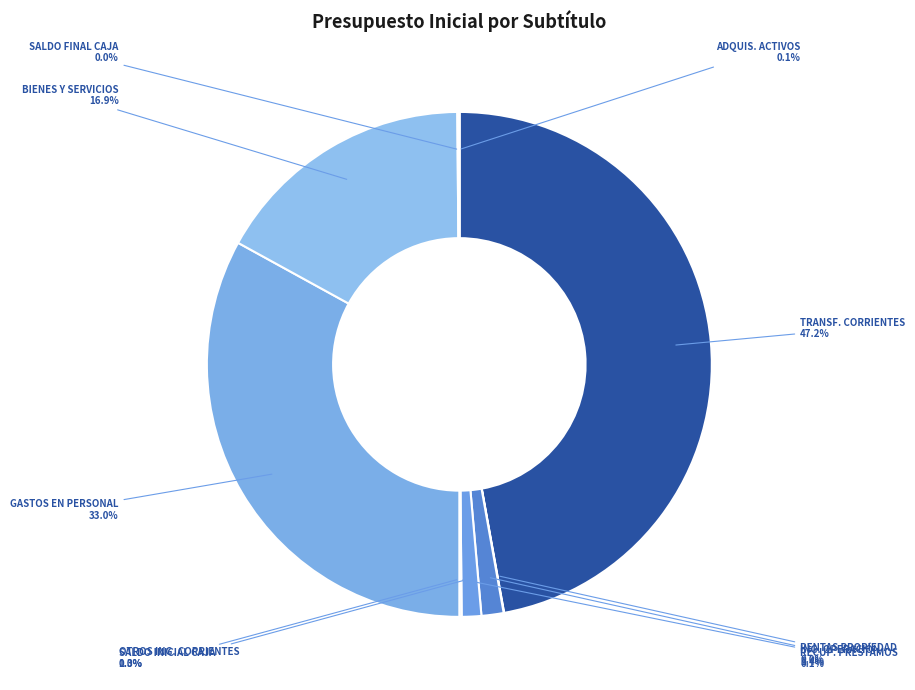

What is the largest slice in the pie chart?

TRANSFERENCIAS CORRIENTES